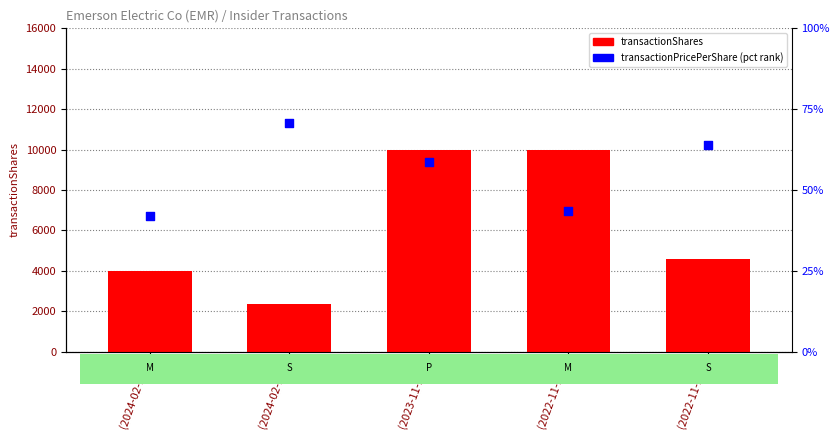

Which series reaches the maximum Y coordinate?

transactionShares